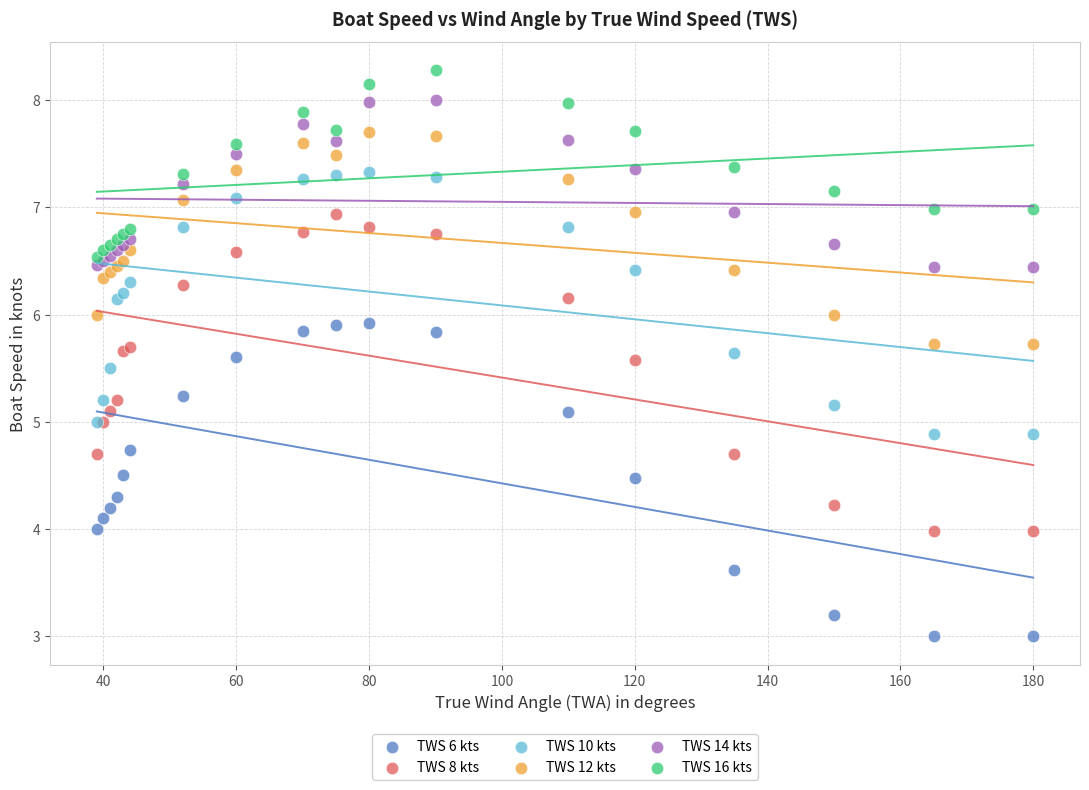

Which series reaches the minimum Y coordinate?

TWS 6 kts